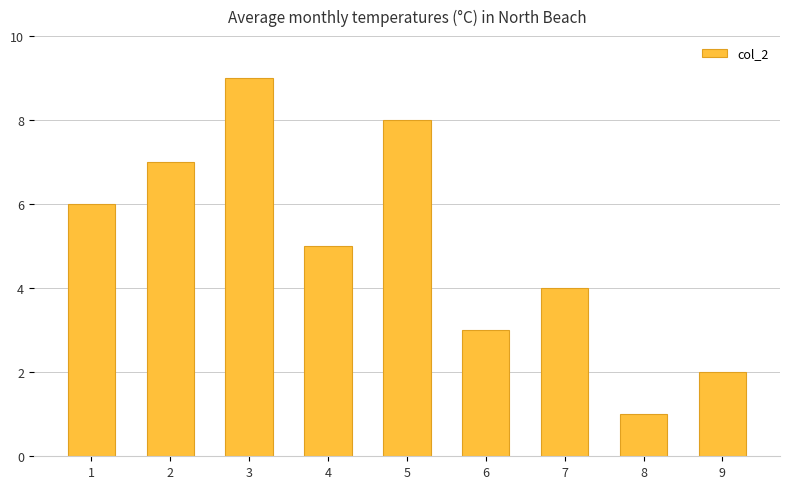

Rank the categories by value from highest to lowest.

3, 5, 2, 1, 4, 7, 6, 9, 8